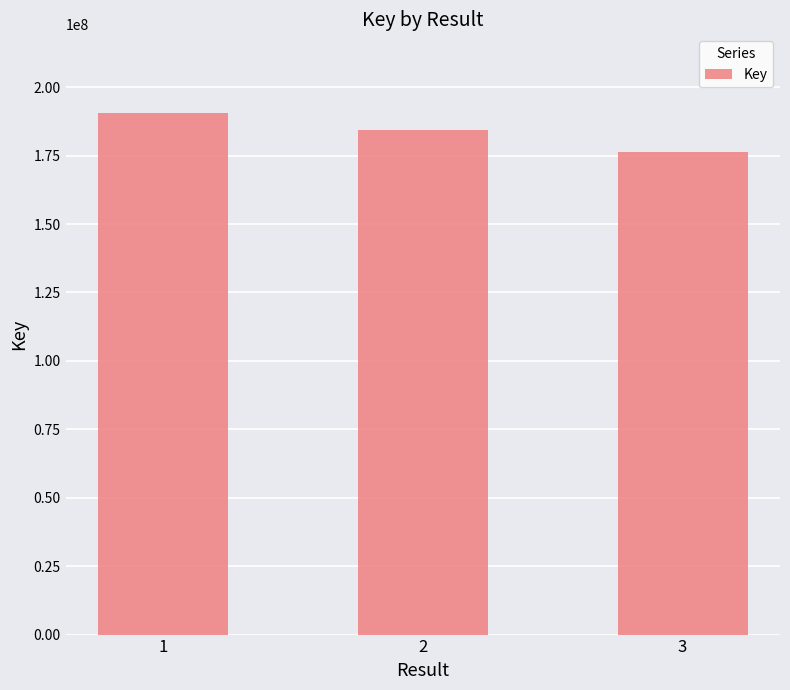

At which category does the chart reach its minimum across all series?

3